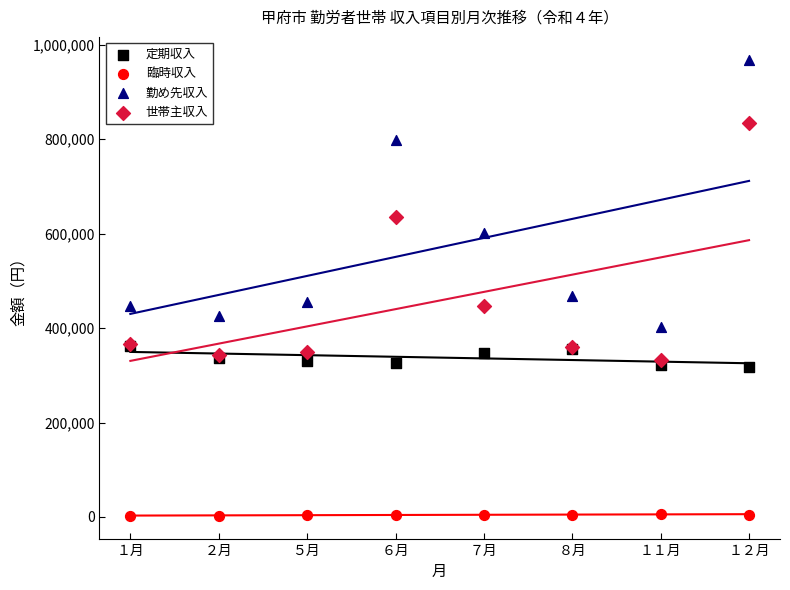

In the 勤め先収入 series, what Y value is closest to 685772?

600858